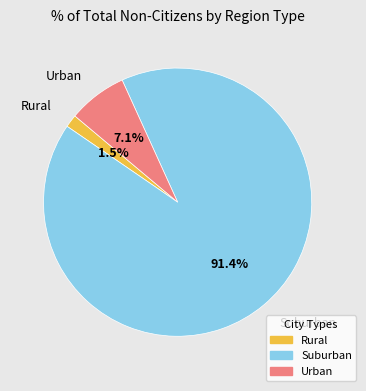

Is there a majority slice in this chart?

Yes